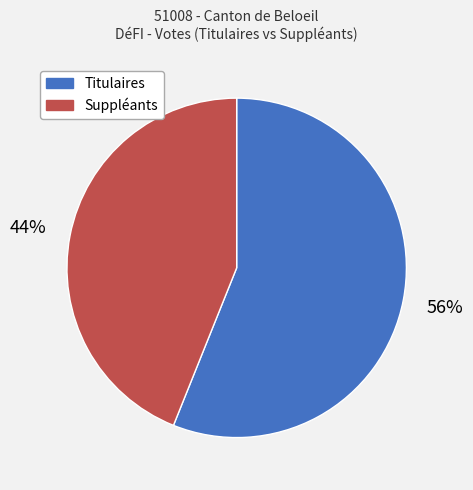

Count the number of slices in the pie.

2